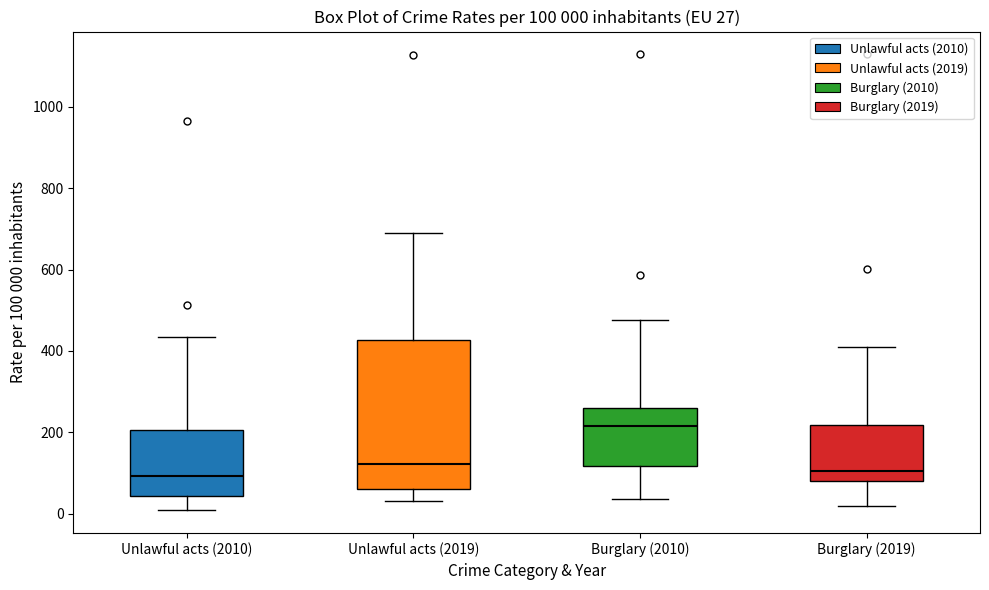

Which box is the tallest, from its lower edge to its upper edge?

Unlawful acts (2019)